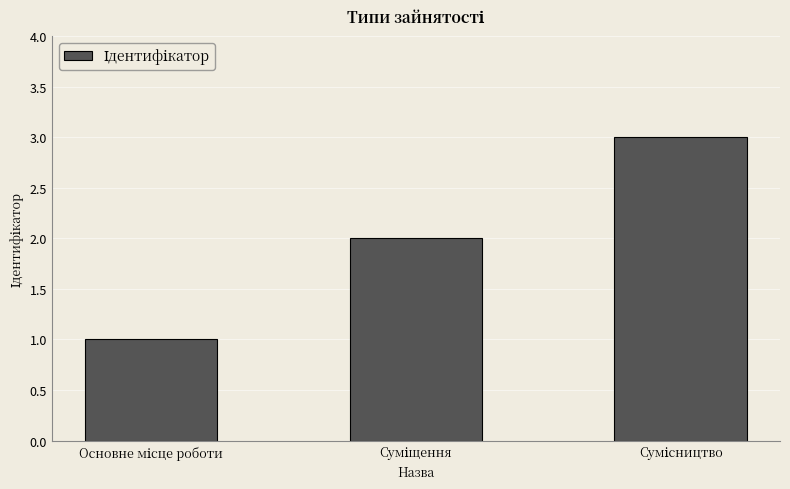

What is the greatest value displayed?

3